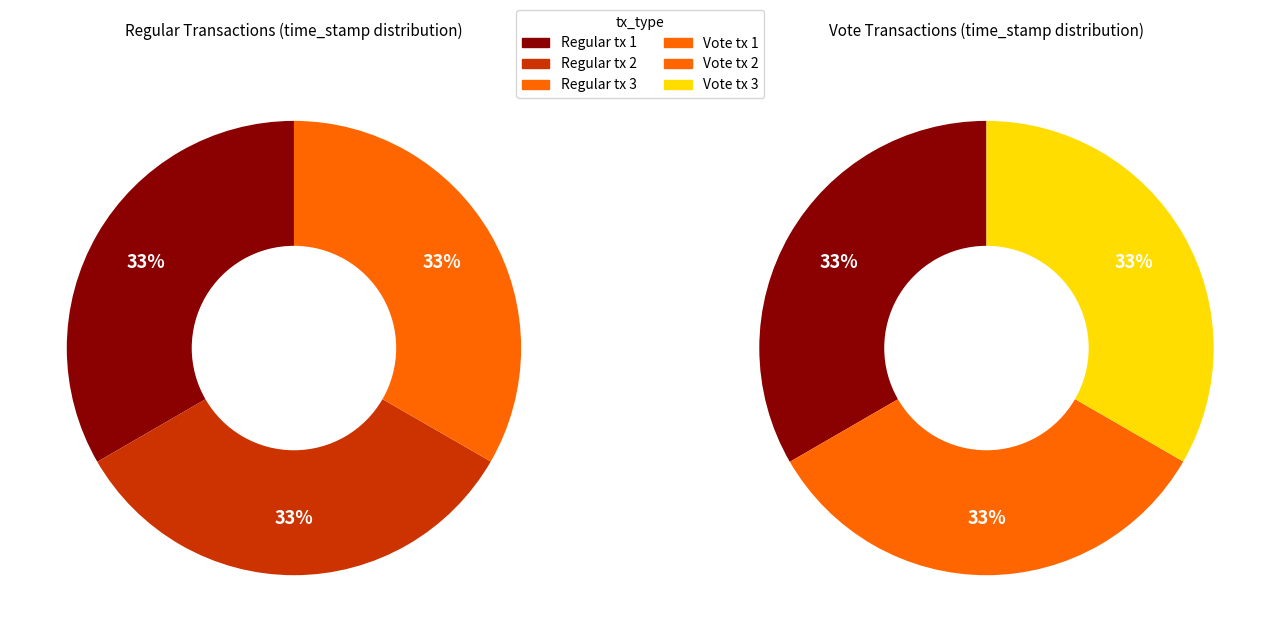

Which category has the smallest portion of the pie?

2